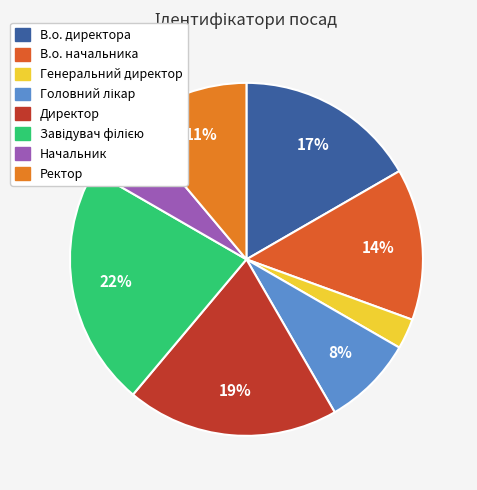

How much of the chart is everything except Завідувач філією?

77.8%